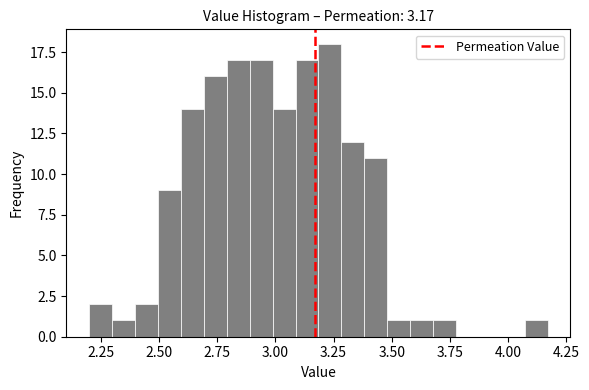

Around what value on the x-axis is the tallest bar? Give the approximate position of its centre, as read against the axis.

3.25